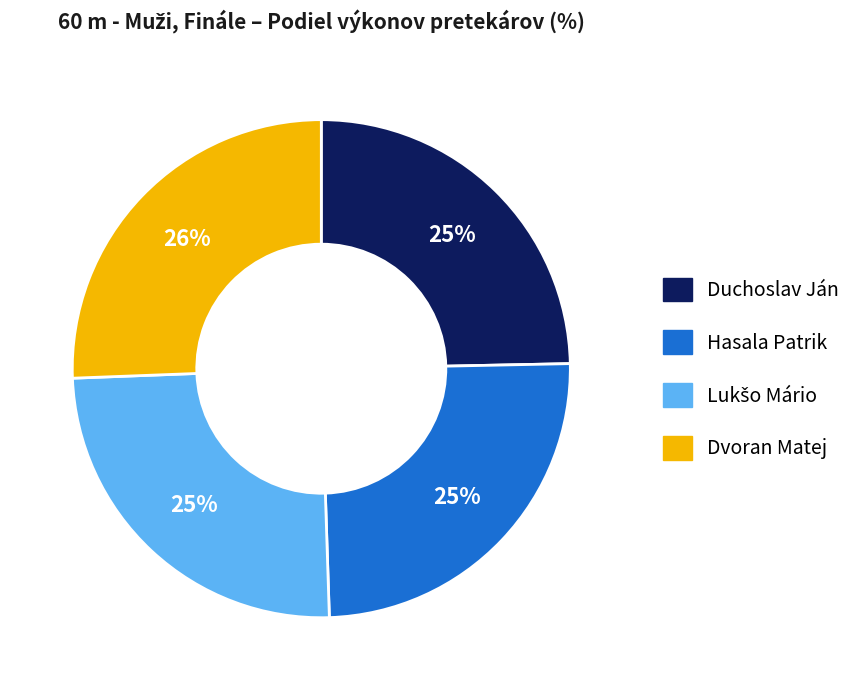

Is it true that Hasala Patrik is 25% of the pie?

True